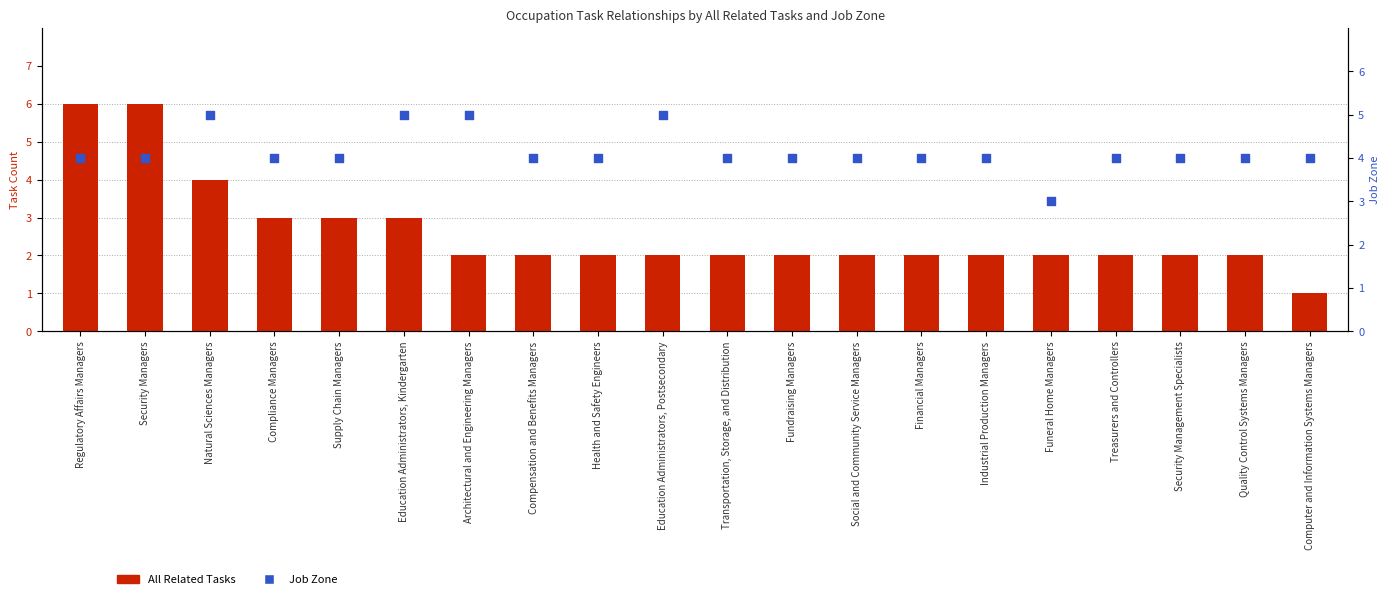

What is the total value across all series at Quality Control Systems Managers?

6